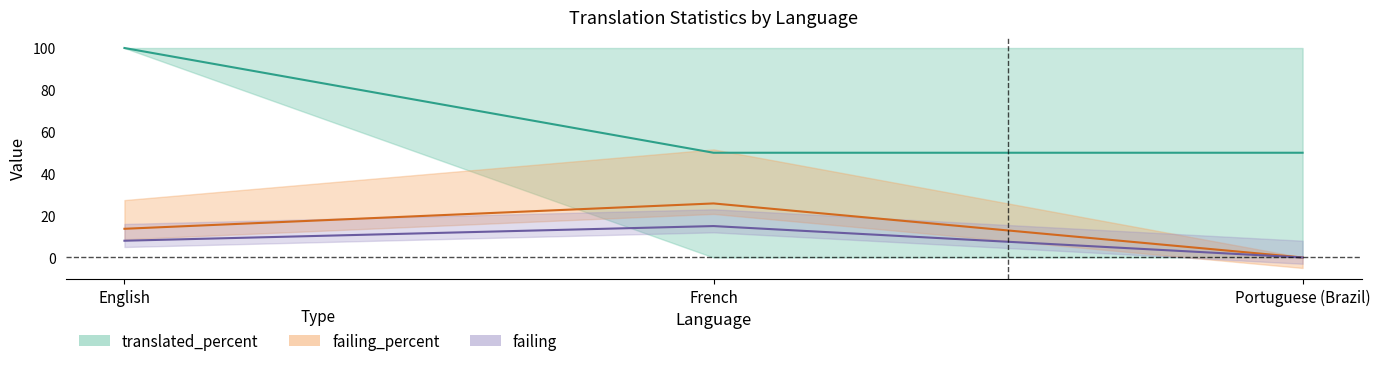

Reading left to right, transcribe all the data shown in this chart.

translated_percent center: English=100.0	French=50.0	Portuguese (Brazil)=50.0
failing_percent center: English=13.7	French=25.8	Portuguese (Brazil)=0.0
failing center: English=8.0	French=15.0	Portuguese (Brazil)=0.0